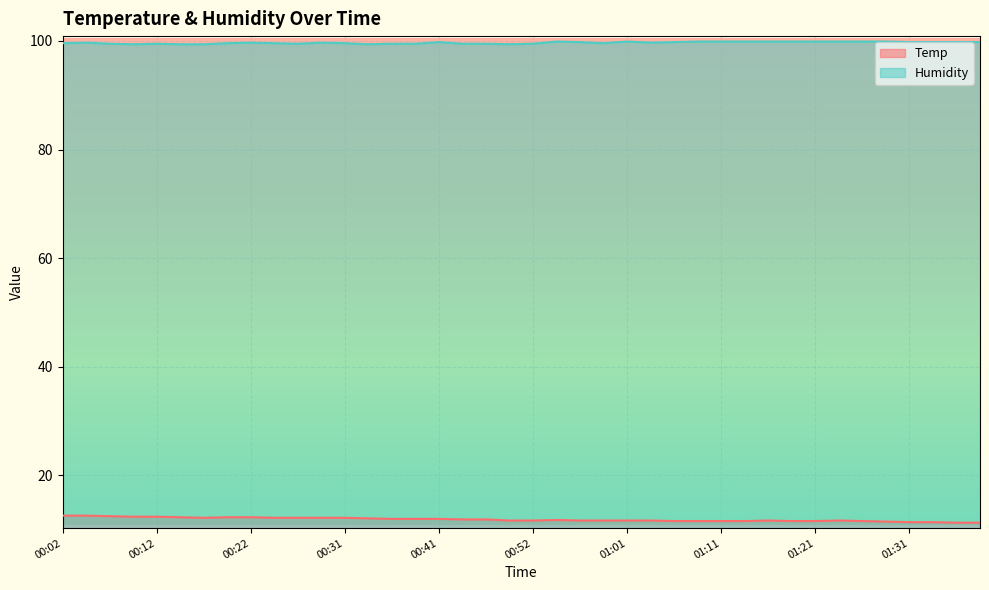

At which category does the chart reach its peak across all series?

00:54